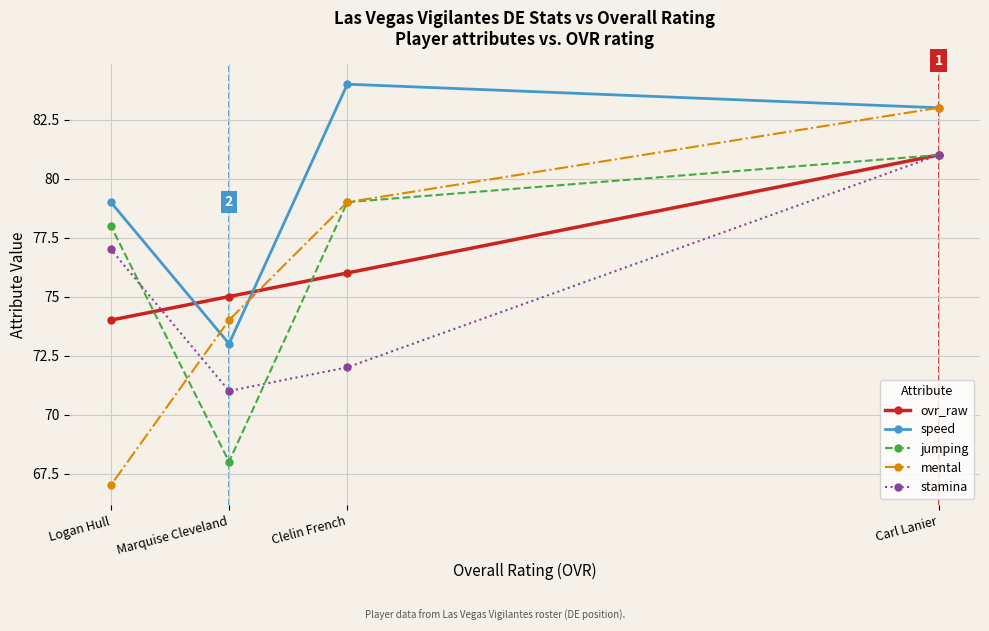

At which category does the chart reach its minimum across all series?

Logan Hull